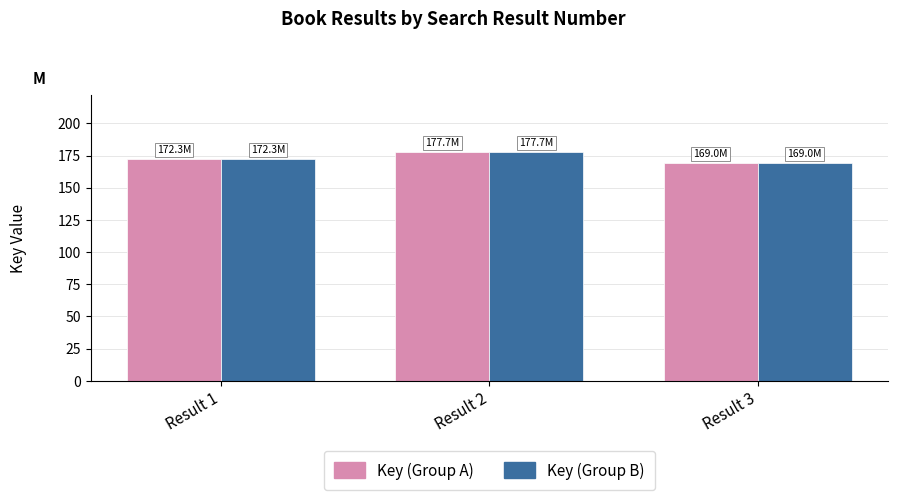

Between Result 3 and Result 2, which is larger?

Result 2